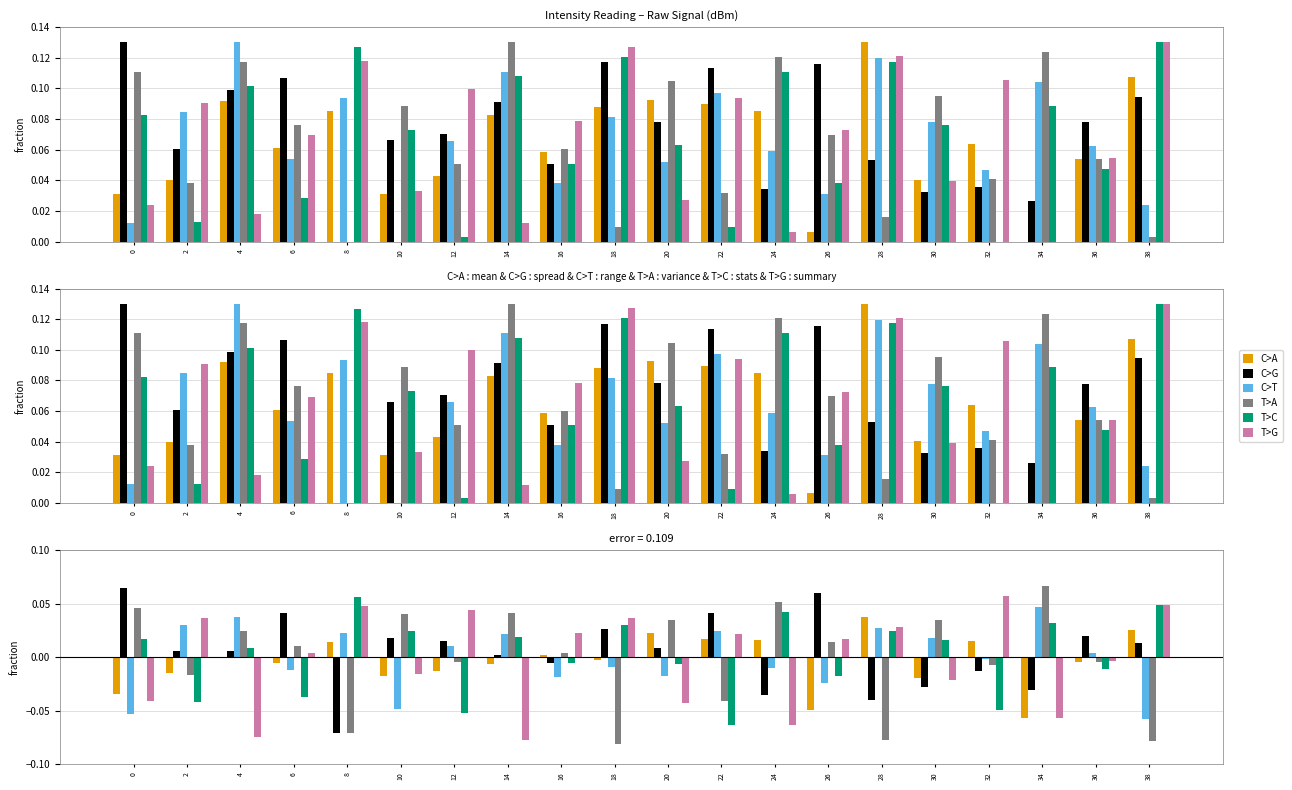

Is the value of C>A at 38 greater than the value of C>G at 18?

No